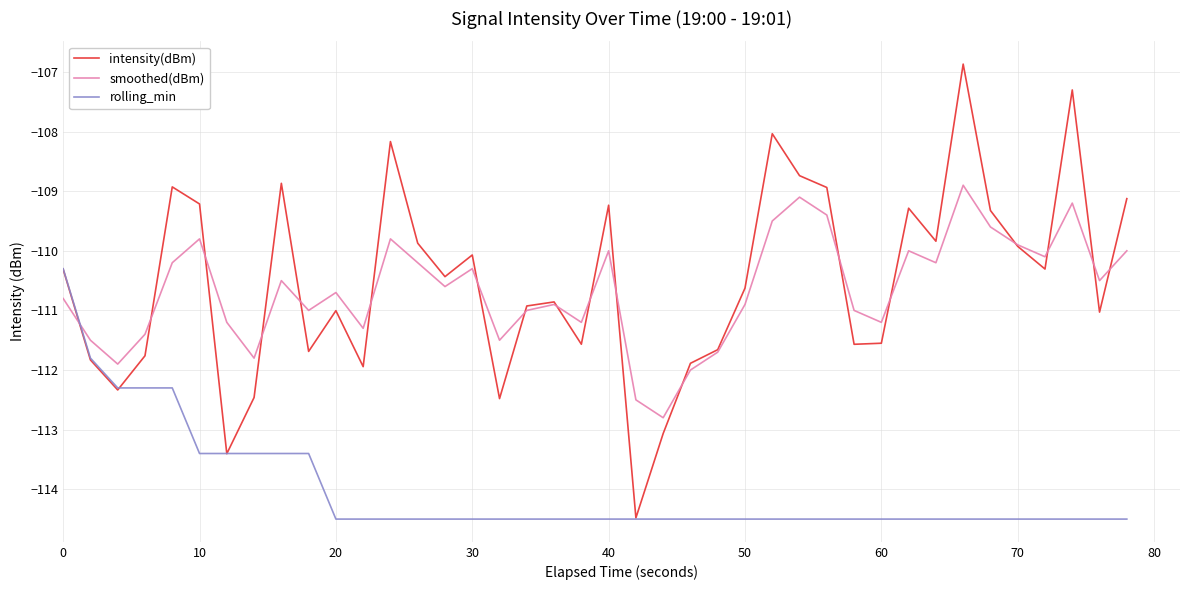

What is the highest value of the smoothed(dBm) series?

-108.9